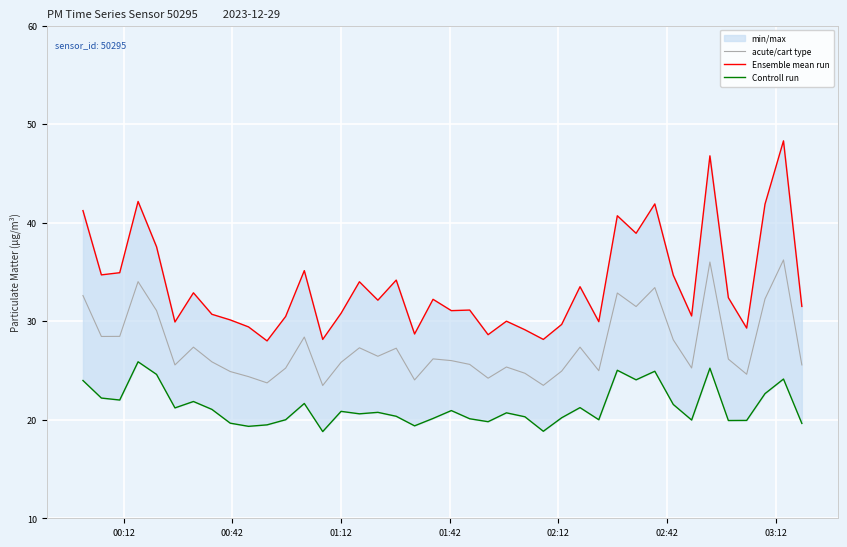

What is the difference between the maximum and minimum values in the acute/cart type series?

12.7